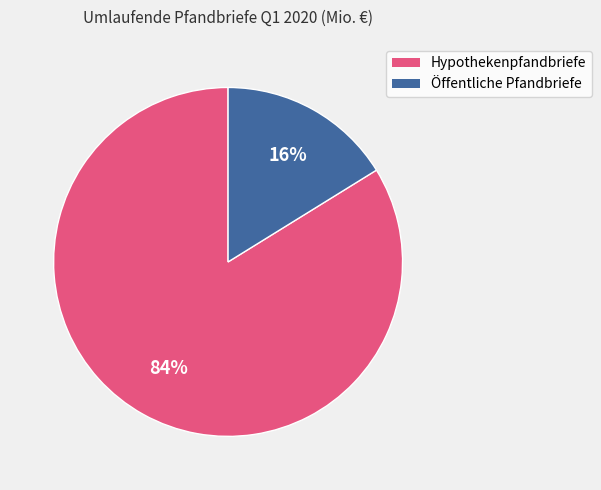

Is there a majority slice in this chart?

Yes